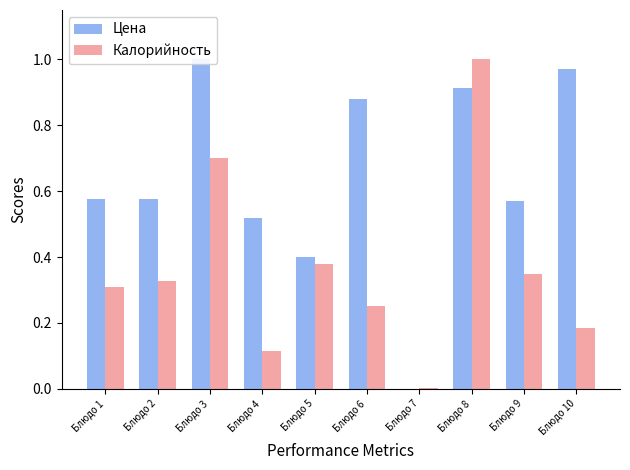

Between Блюдо 4 and Блюдо 6, which series saw the biggest shift?

Цена